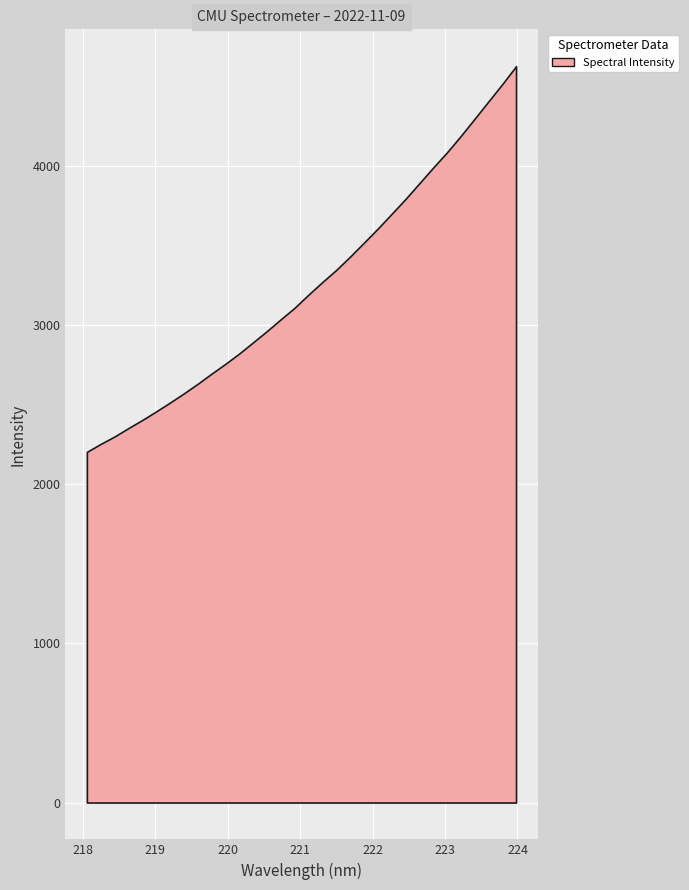

What is the label of the 32nd point from the right?

218.0596